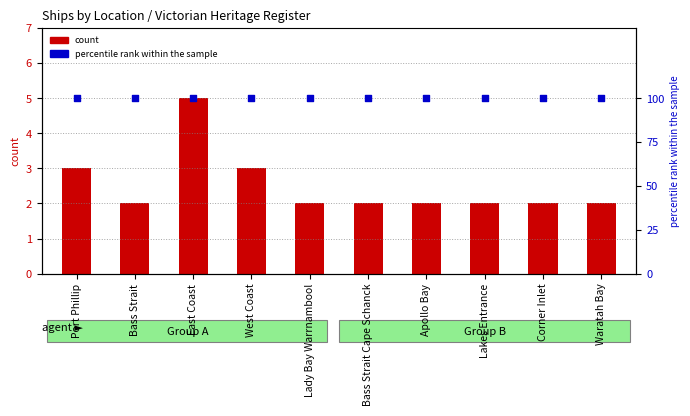

At how many categories does at least one series exceed 84?

10